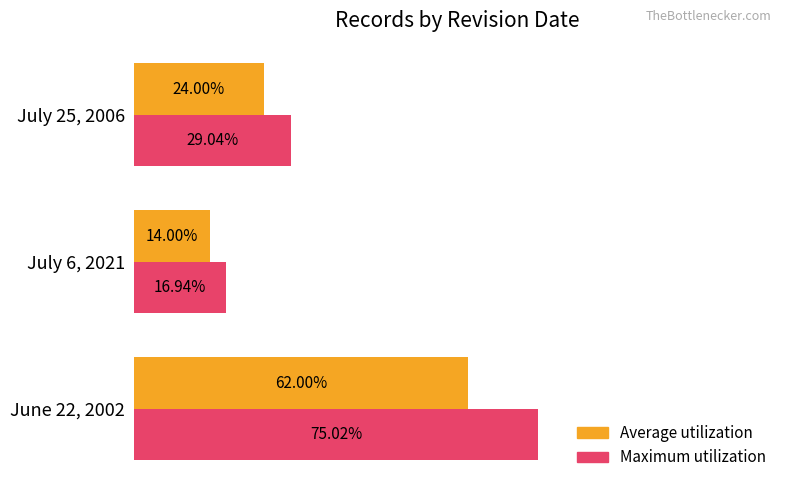

At which category is the sum across all series the highest?

June 22, 2002